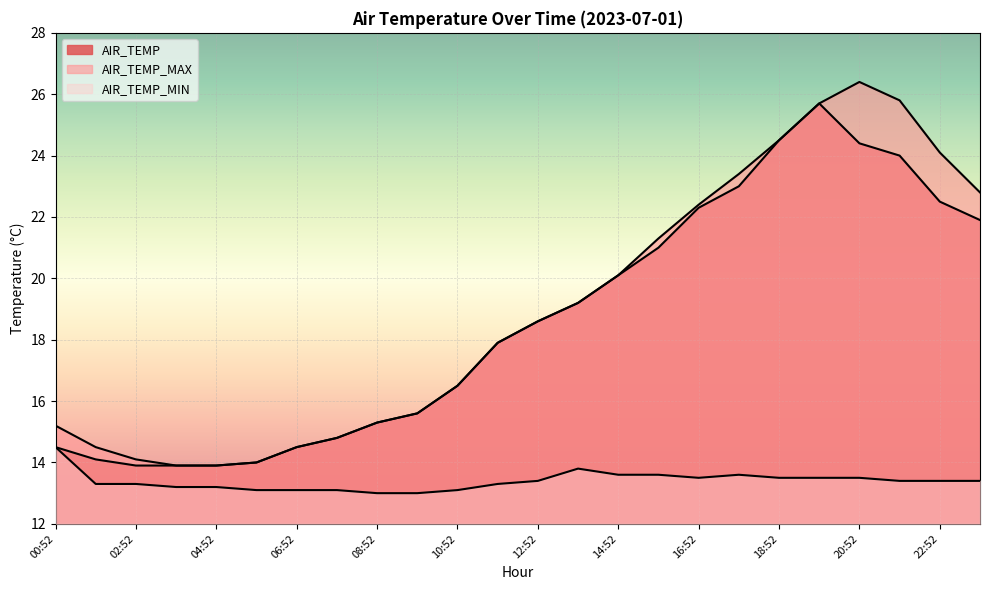

What is the sum of all AIR_TEMP_MIN values?

321.4